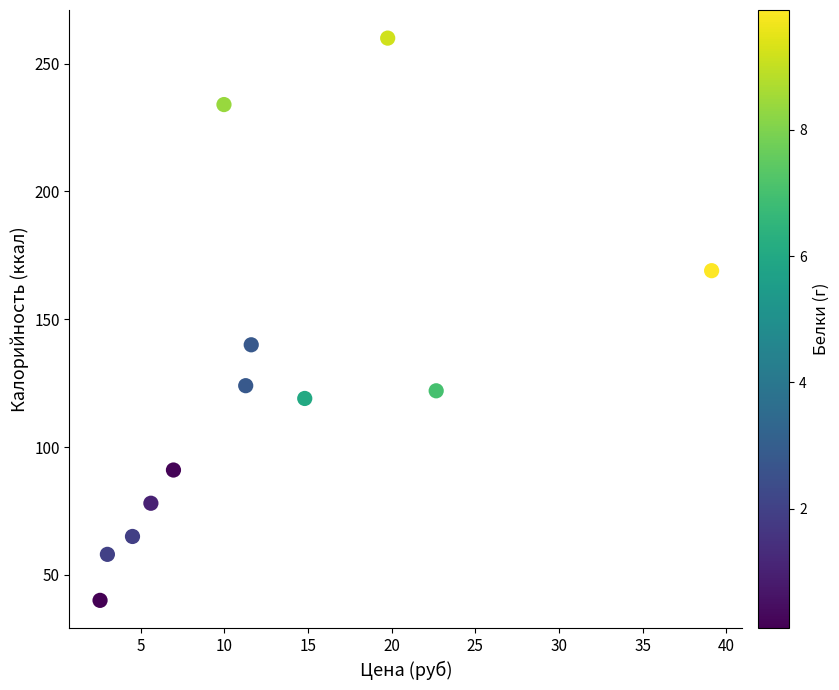

What Y value in the scatter plot is closest to 150?

140